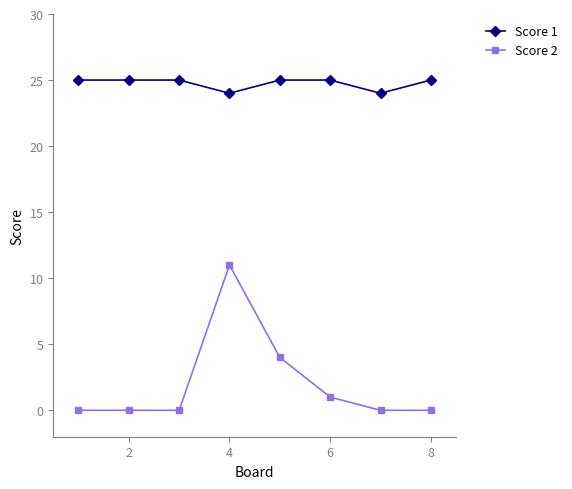

At how many categories does at least one series exceed 20?

8